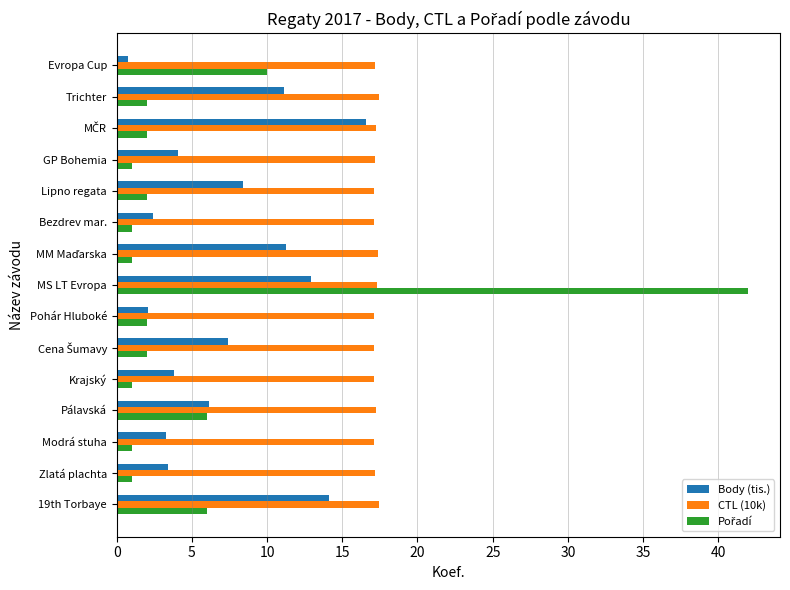

Read the Body (tis.) value at GP Bohemia.

4.1